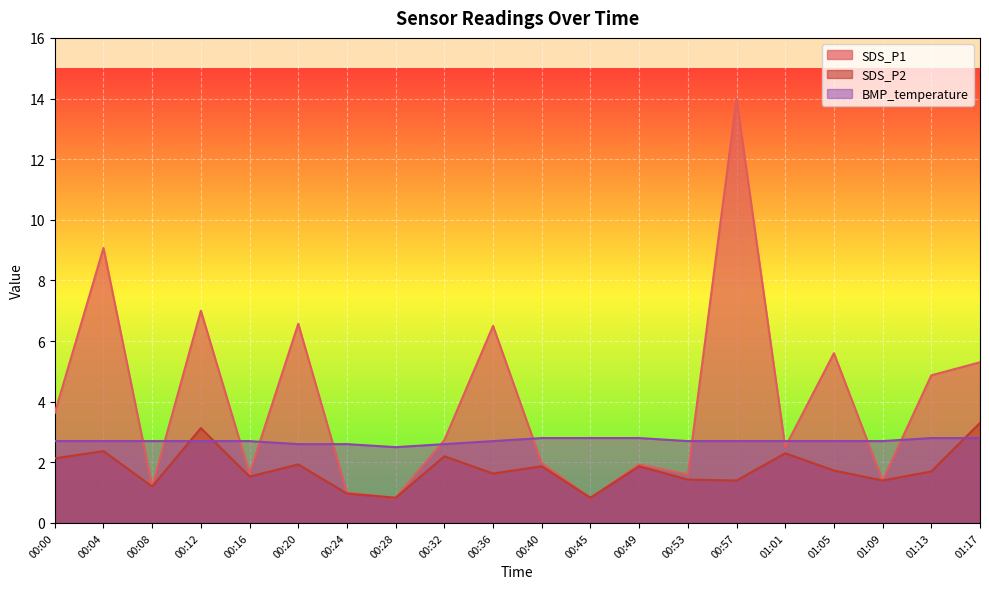

What is the sum of all SDS_P1 values?

80.2